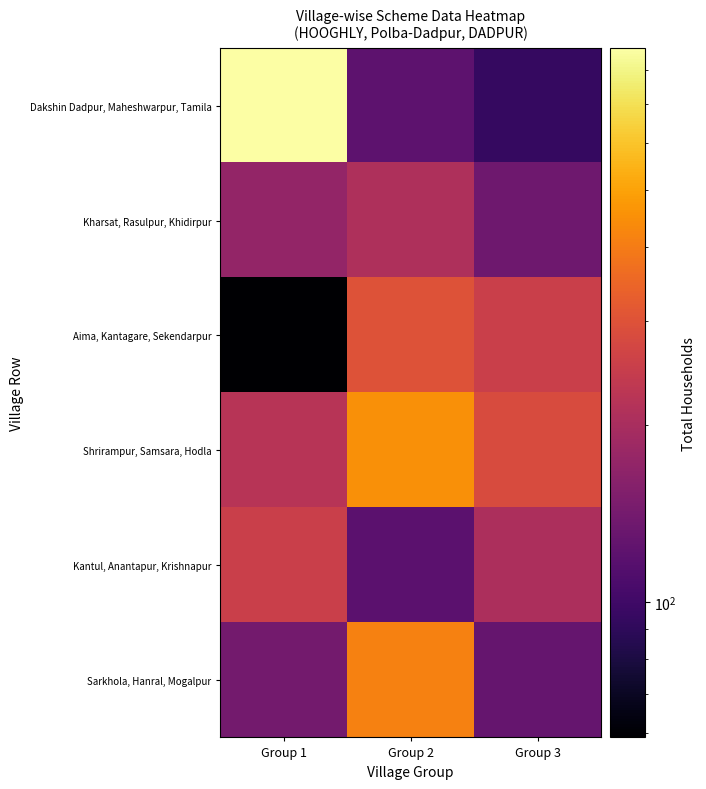

At which category is the sum across all series the highest?

Group 1